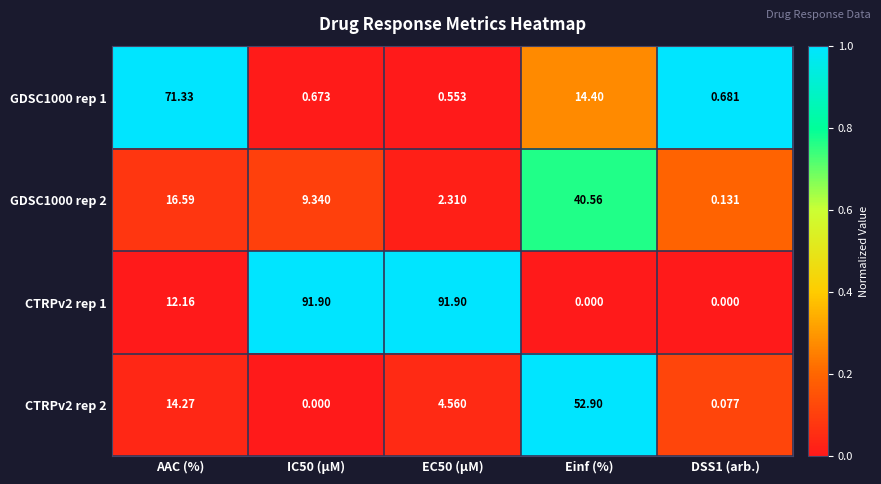

What is the maximum value shown in the chart?

91.9